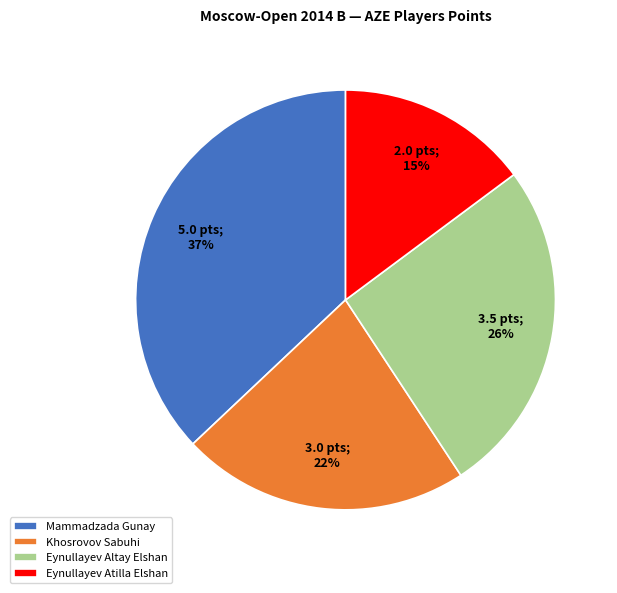

To the nearest percent, what percentage of the pie is Eynullayev Atilla Elshan?

15%